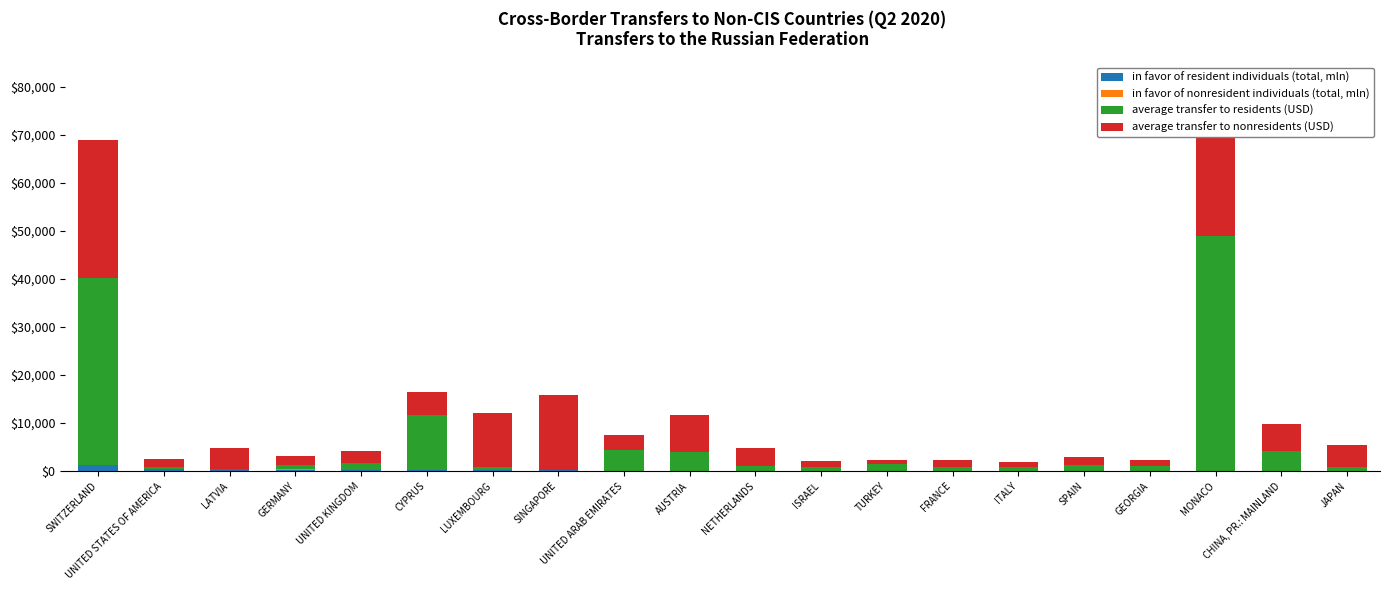

Is it true that in favor of resident individuals (total, mln) equals 321 at GERMANY?

True